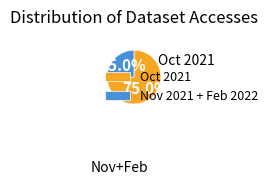

Which slice represents more than half of the pie?

Oct 2021